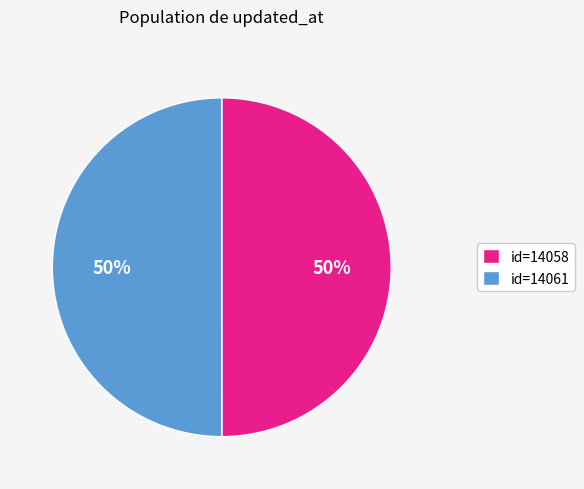

To the nearest percent, what portion does id=14058 represent?

50%